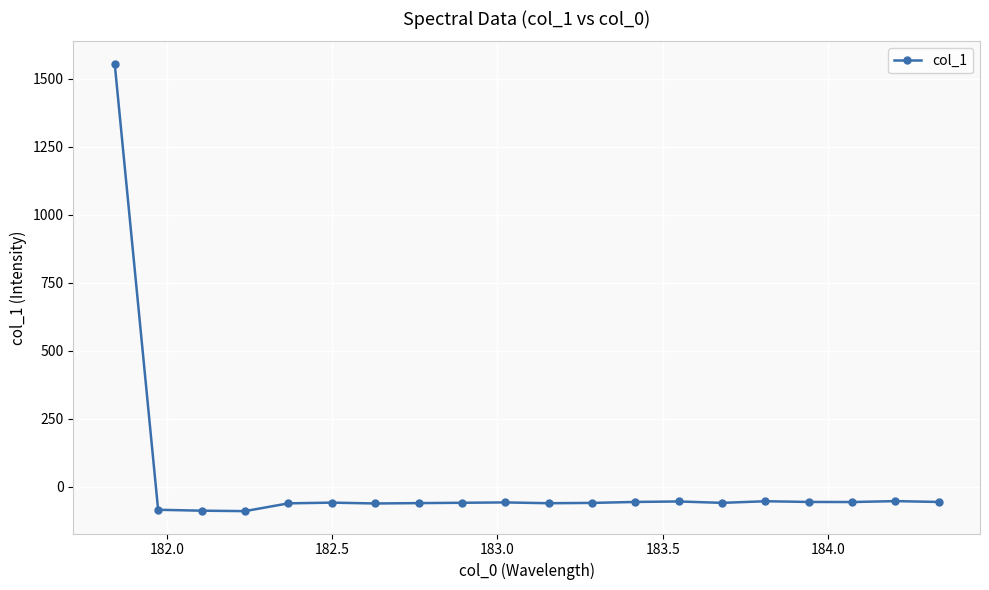

True or false: there are more than 1 points higher than both neighbors.

True